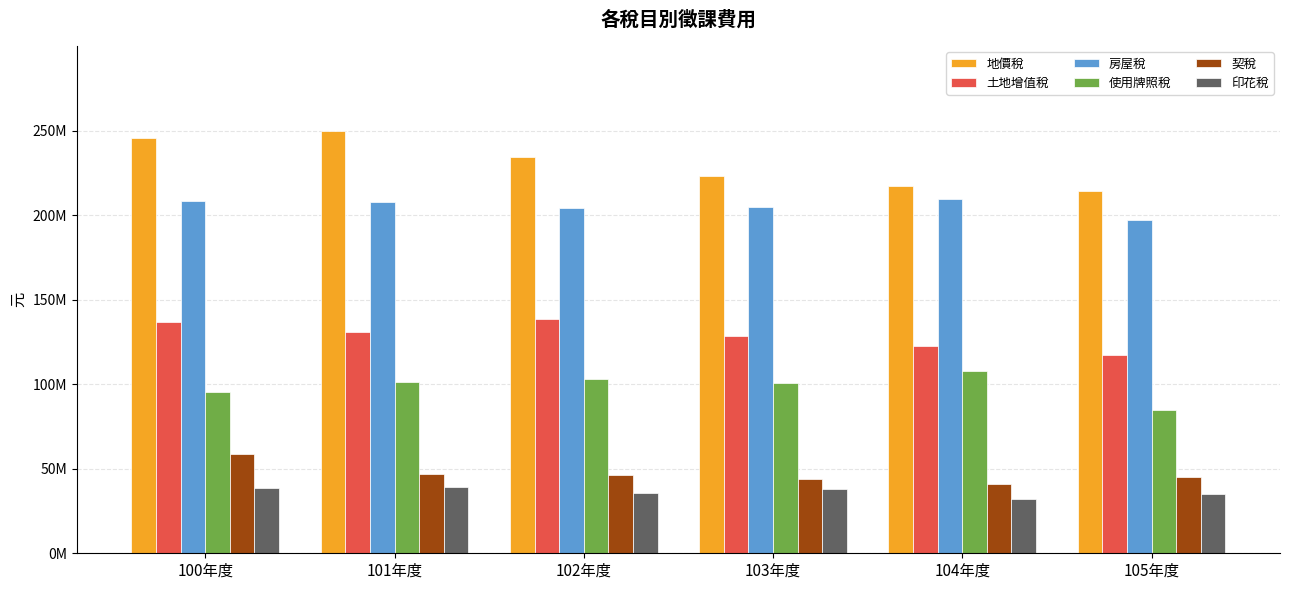

The value of 印花稅 at 100年度 is 38809840. True or false?

True